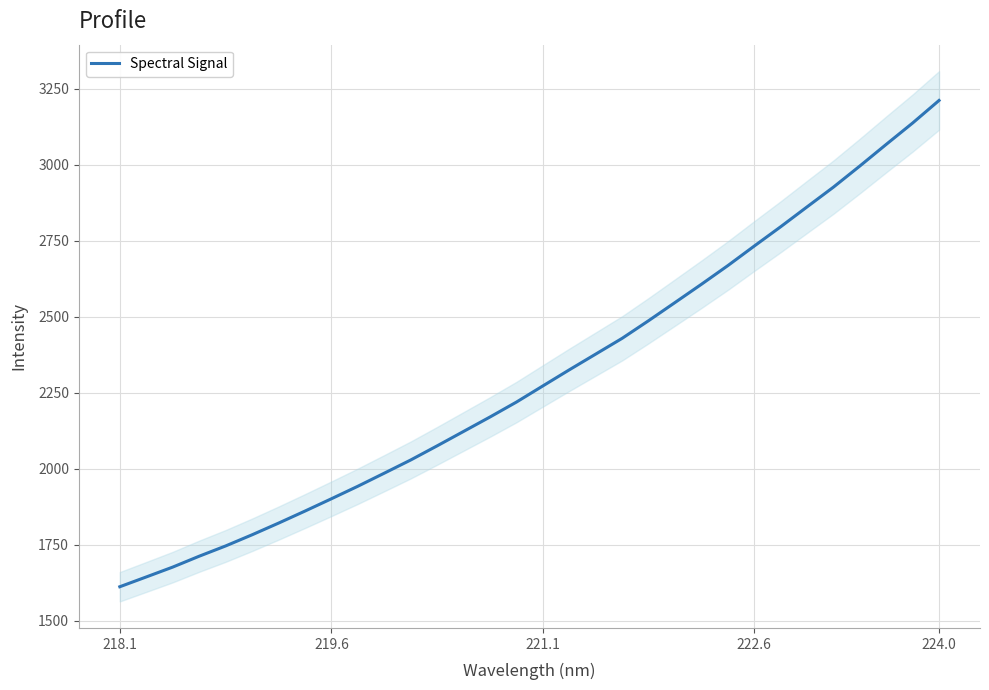

Which category has the highest value in the Spectral Signal series?

224.0